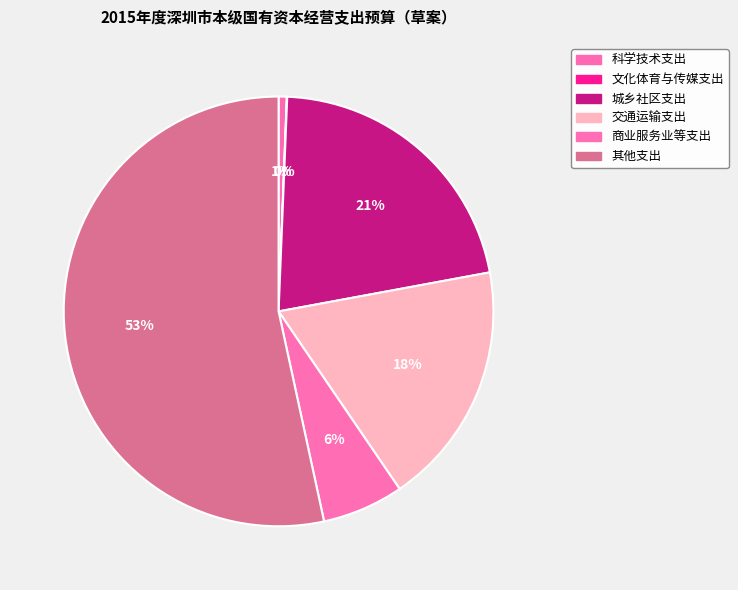

How many segments does this pie chart have?

6